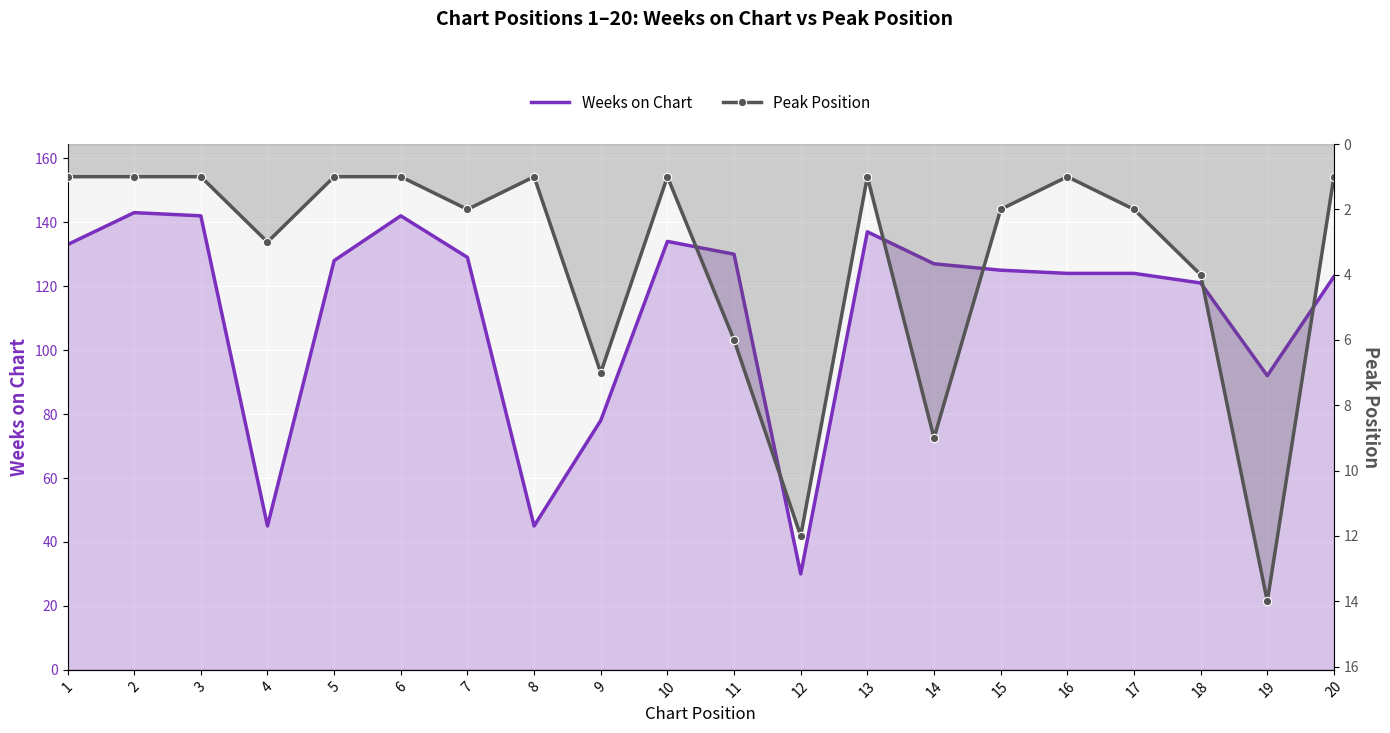

What is the spread (max minus min) of values at 5?

127